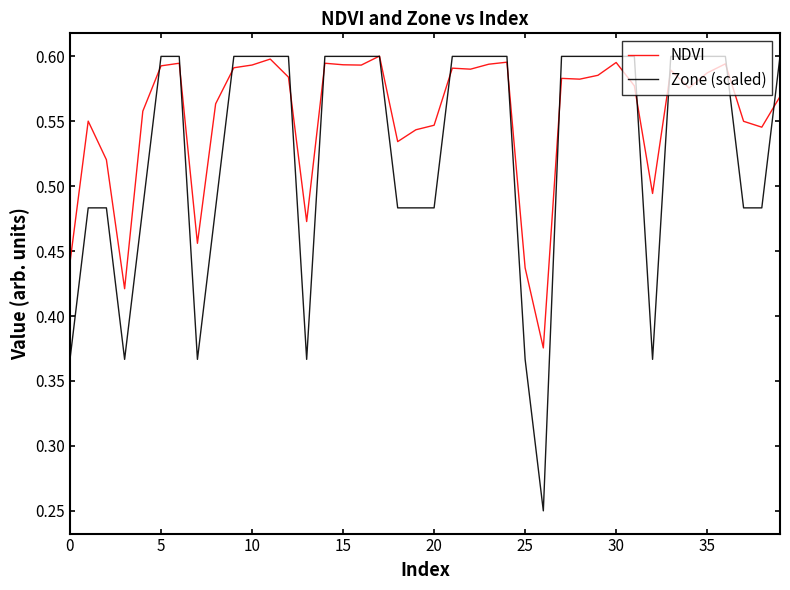

Which series has the largest total across all categories?

NDVI